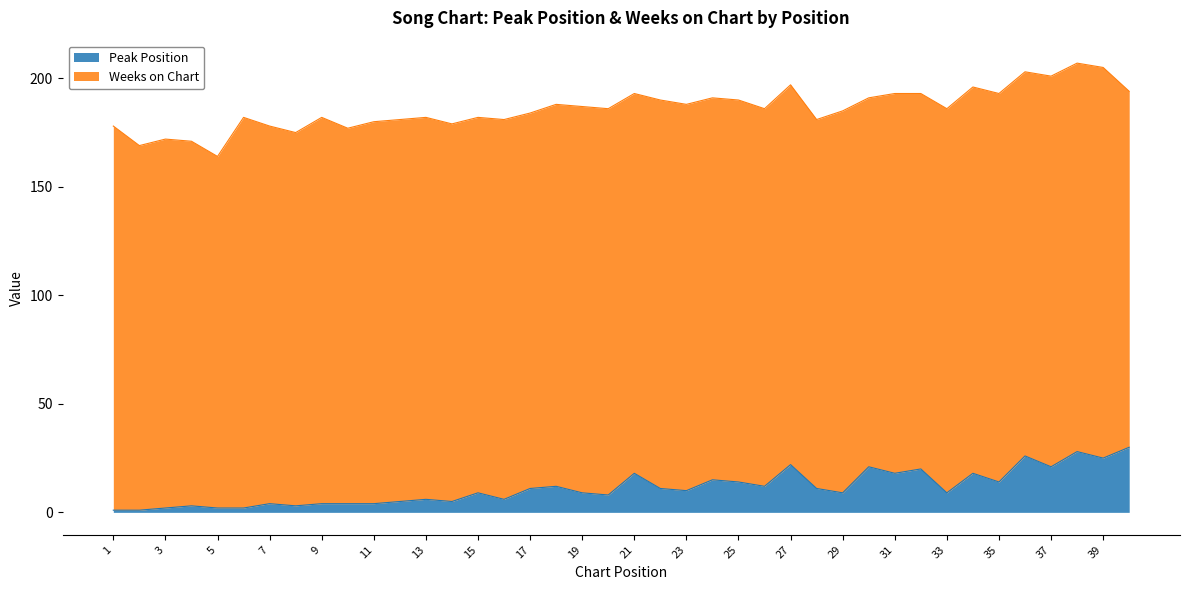

What is the ratio of the value at 4 to the value at 5?

1.5